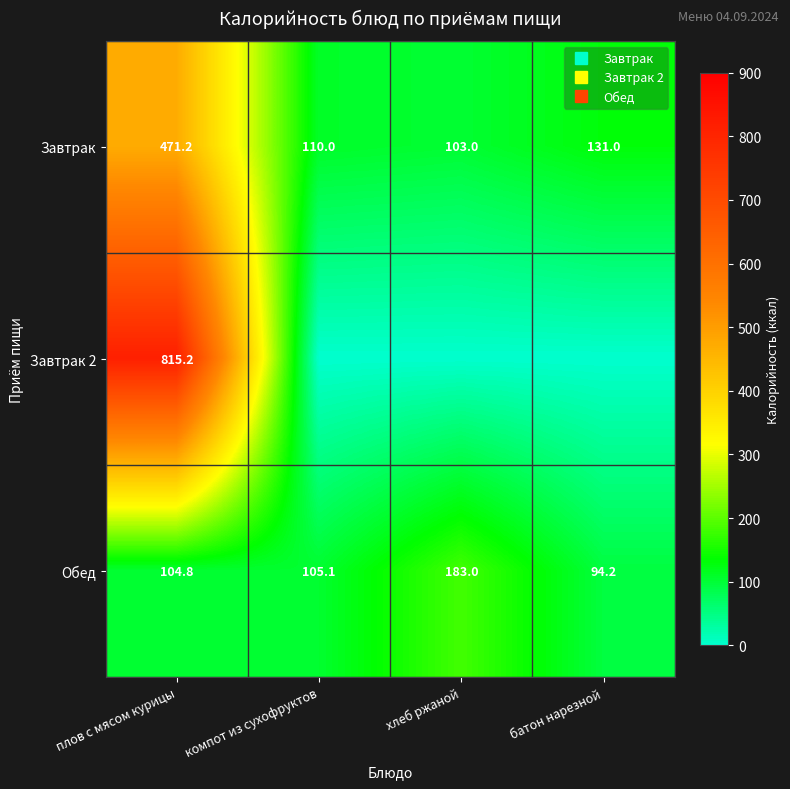

Which has a higher value, батон нарезной or плов с мясом курицы?

плов с мясом курицы